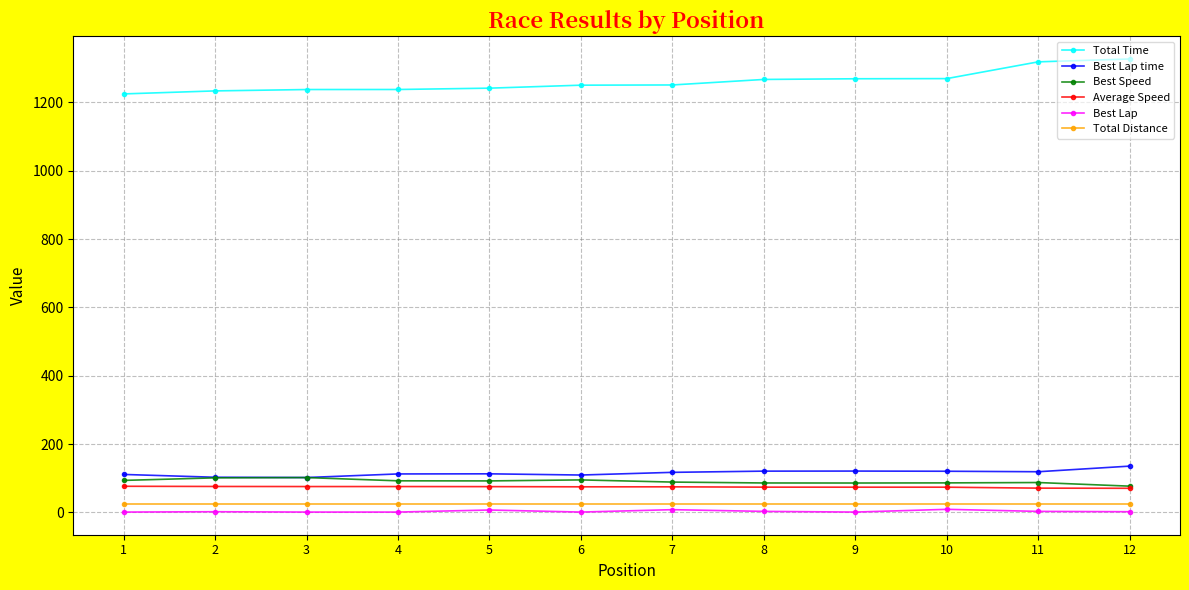

What is the spread (max minus min) of values at 8?

1263.9